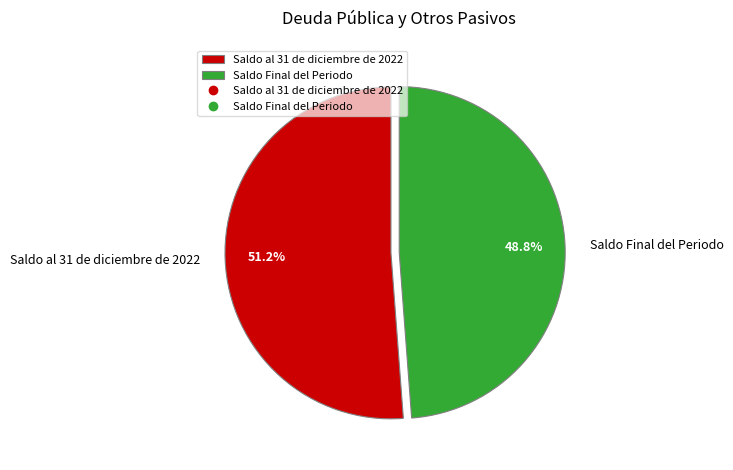

What portion of the pie excludes Saldo Final del Periodo?

51.2%